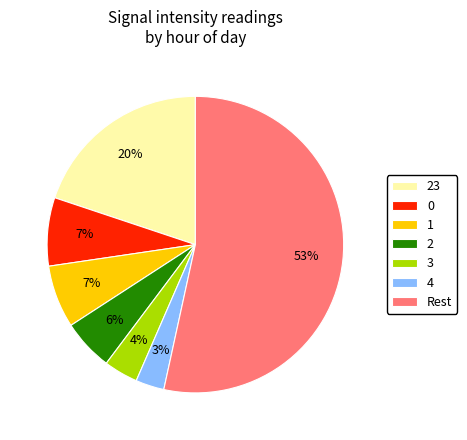

To the nearest percent, what is the average slice percentage?

14%